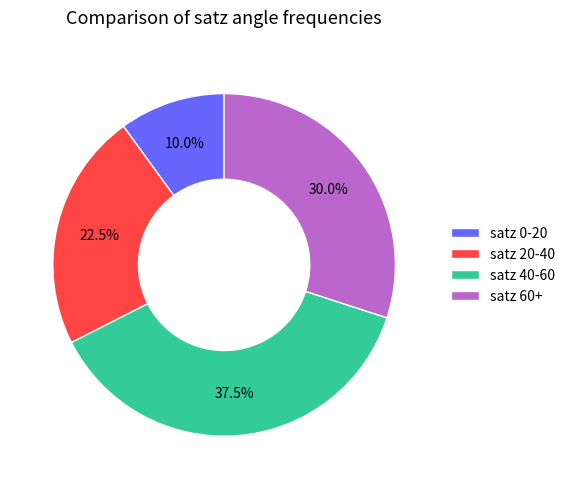

Rank the categories by value from lowest to highest.

satz 0-20, satz 20-40, satz 60+, satz 40-60